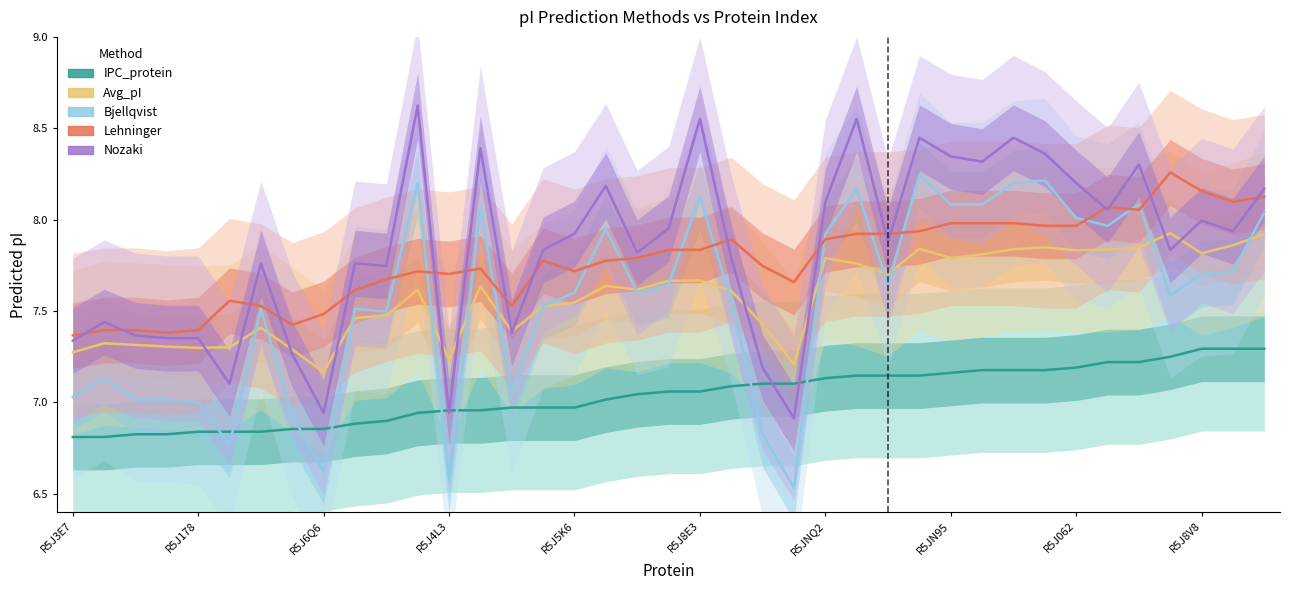

True or false: Avg_pI has more than 0 interior local peaks.

True